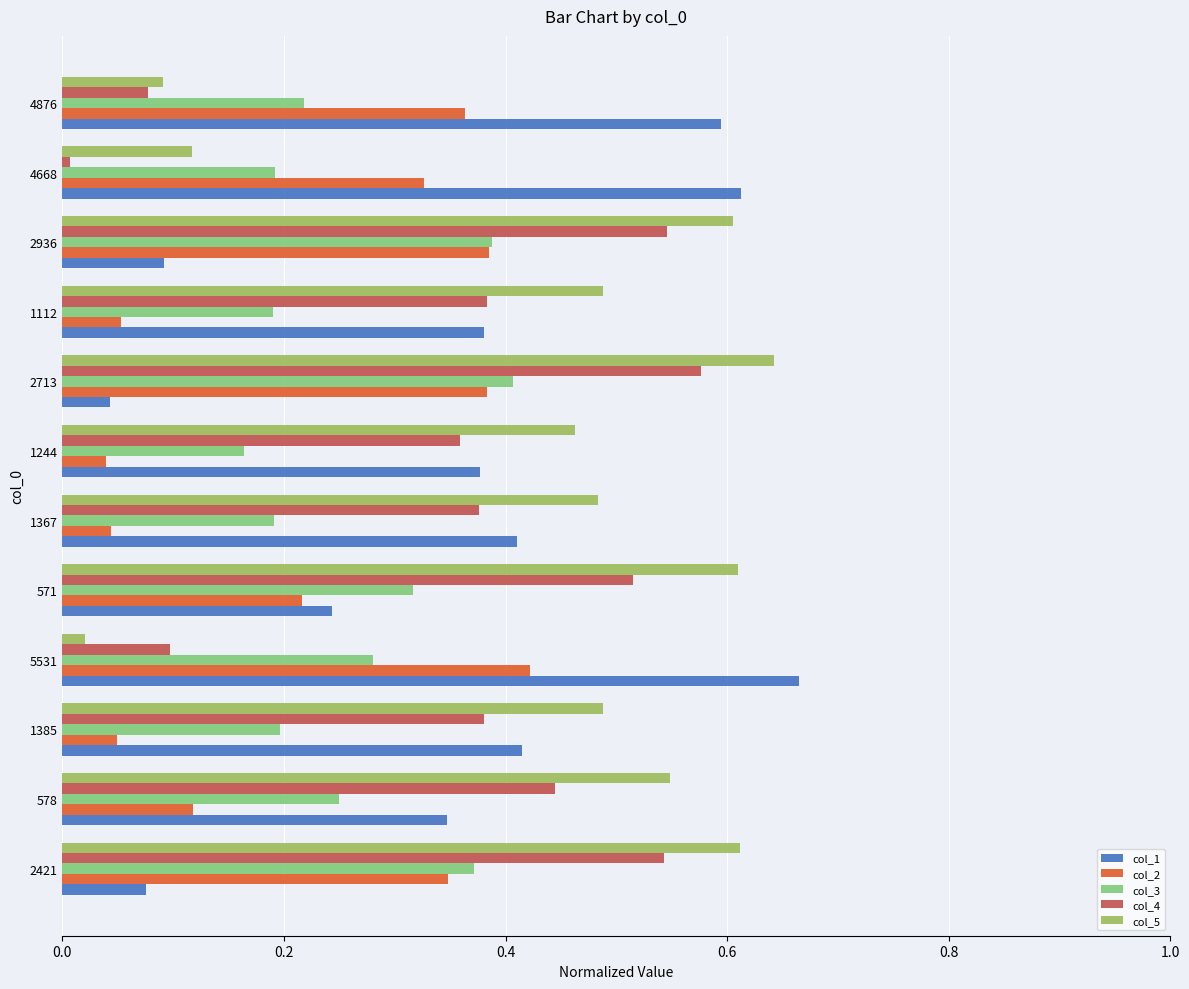

Rank the series at 5531 from lowest to highest value.

col_5, col_4, col_3, col_2, col_1